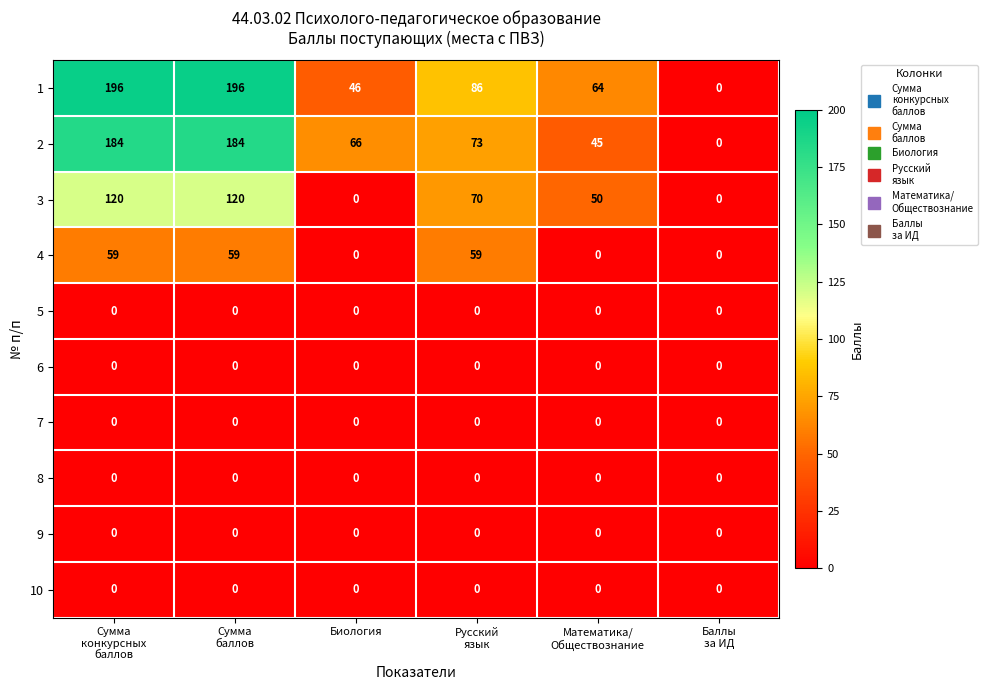

What is the highest value of the 2 series?

184